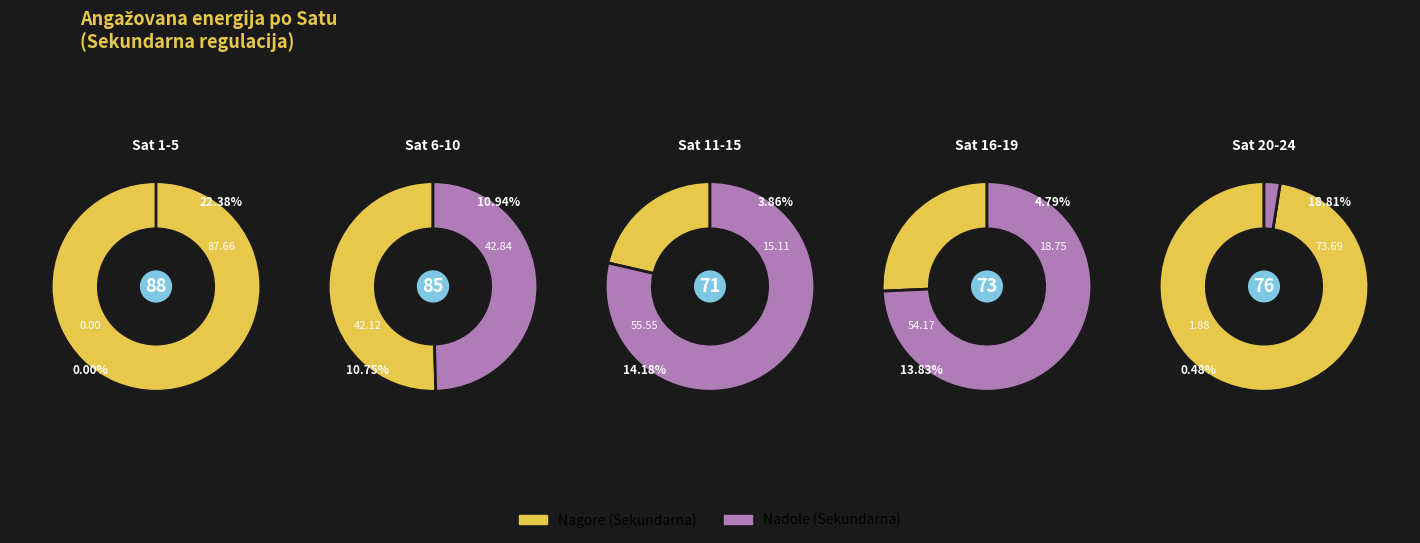

Combined, do Sat 18 and Sat 1 account for over 50%?

No